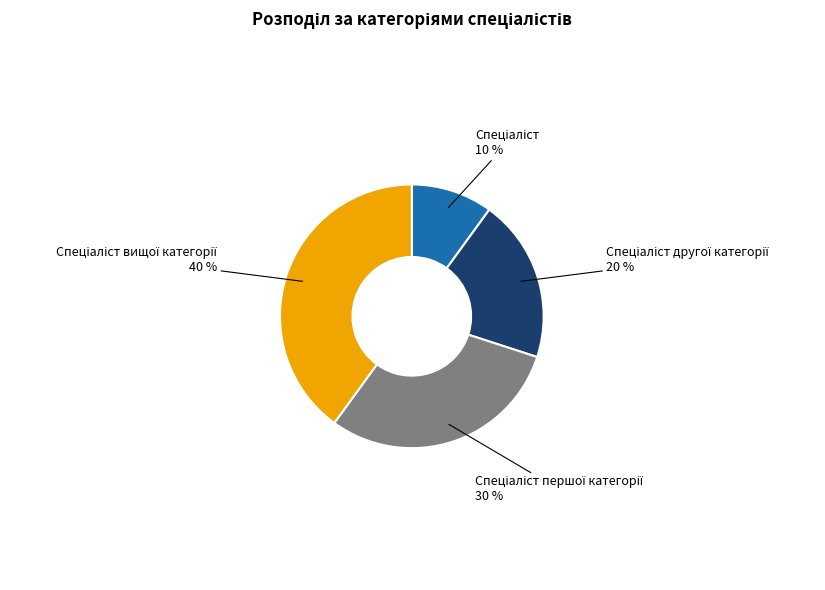

To the nearest percent, what is the difference between the largest and smallest slice percentages?

30%